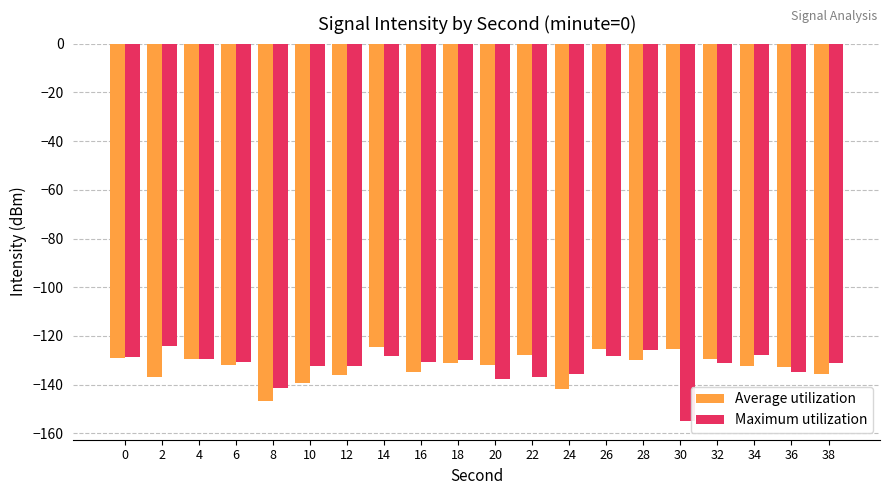

What is the minimum value shown in the chart?

-154.8